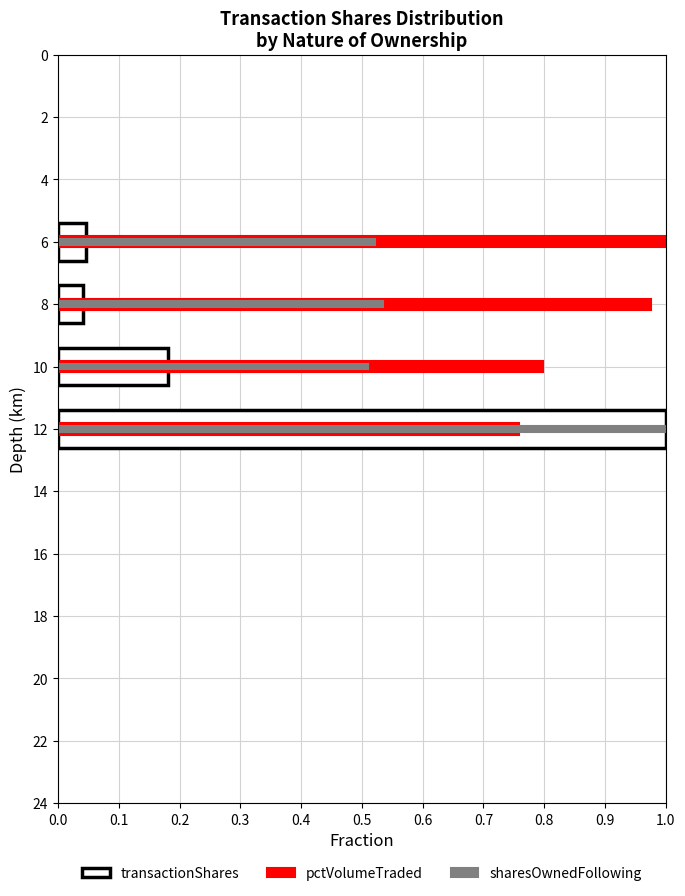

What are all the series names shown in the legend?

transactionShares, pctVolumeTraded, sharesOwnedFollowing